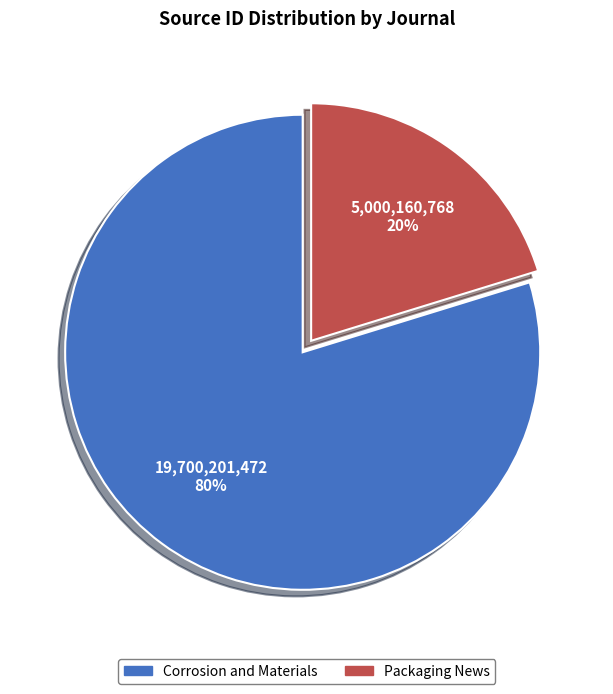

The Packaging News slice represents 20% of the pie. True or false?

True